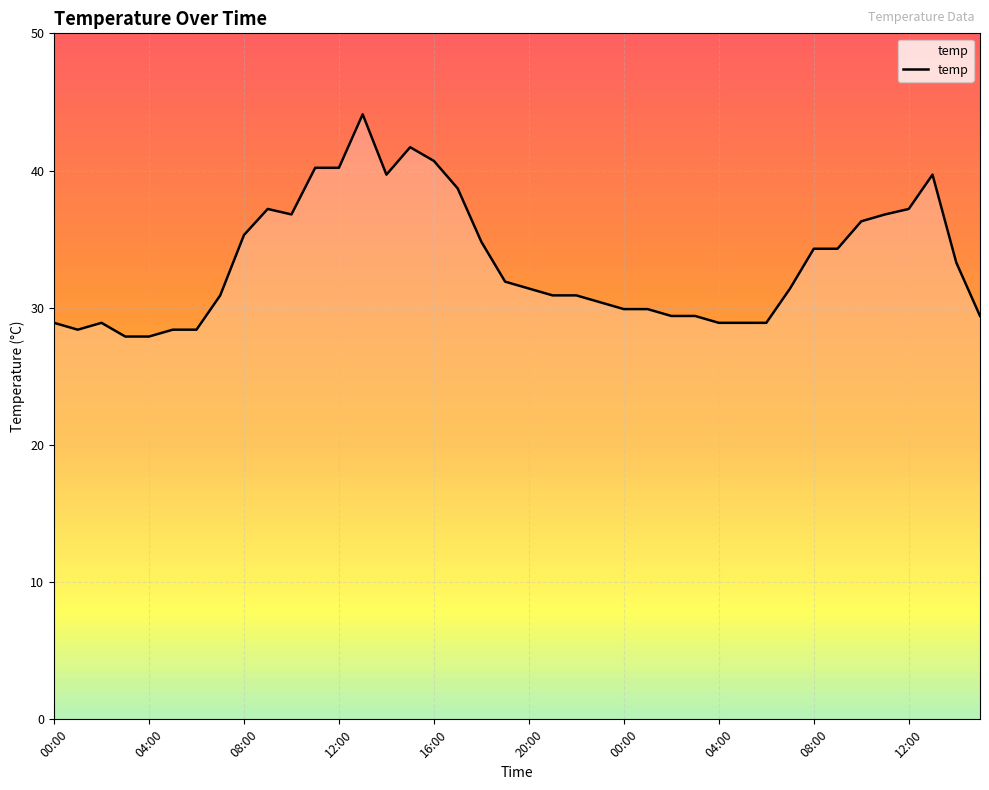

How many lines are shown in the chart?

1